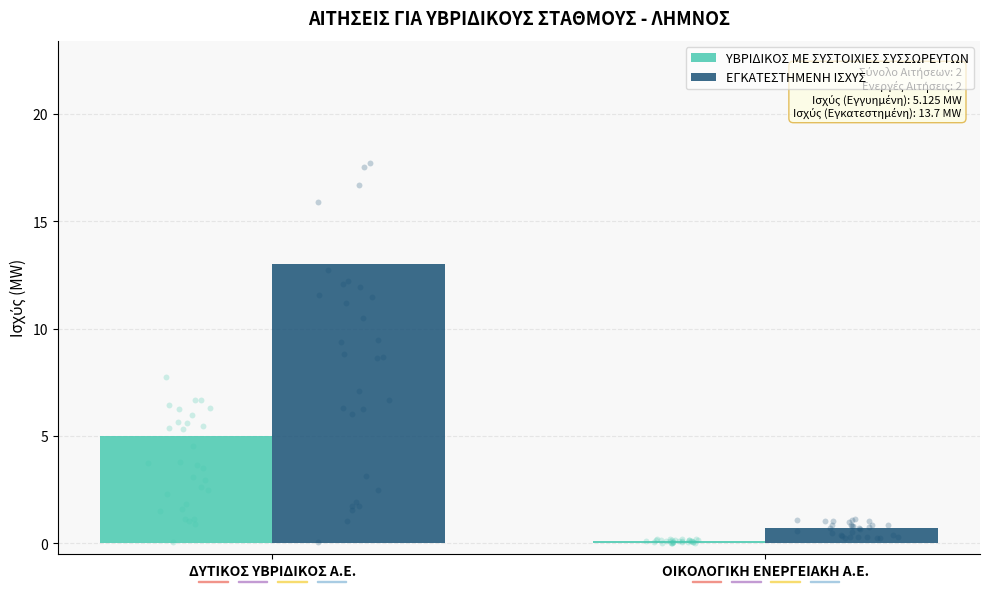

At how many categories does at least one series exceed 8?

1